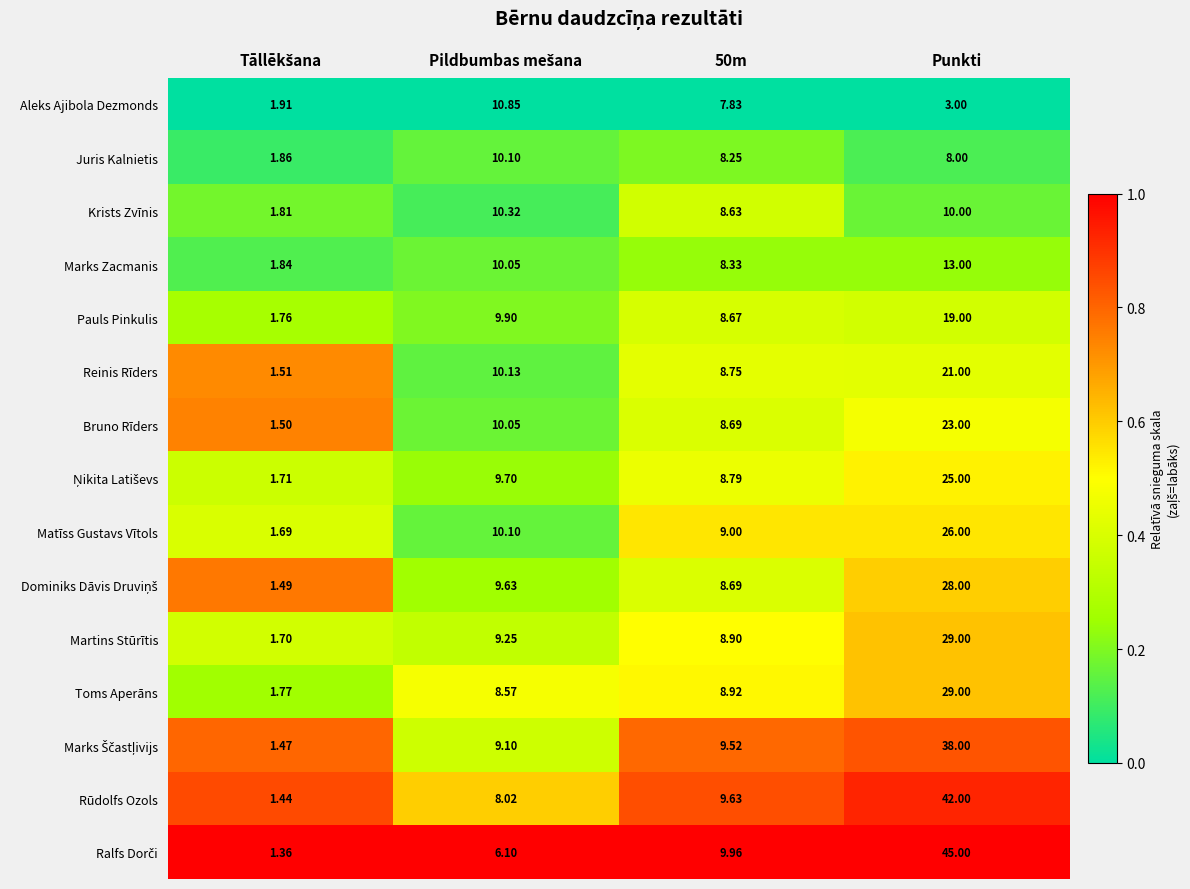

At which category does the chart reach its peak across all series?

Punkti